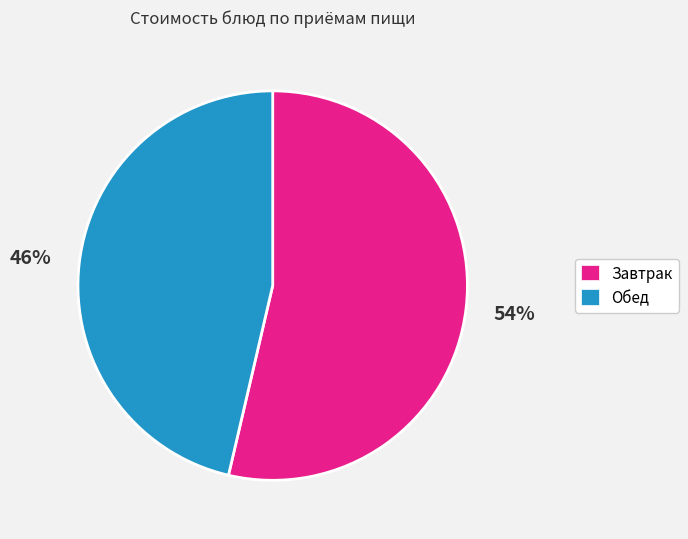

To the nearest percent, what is the average slice percentage?

50%